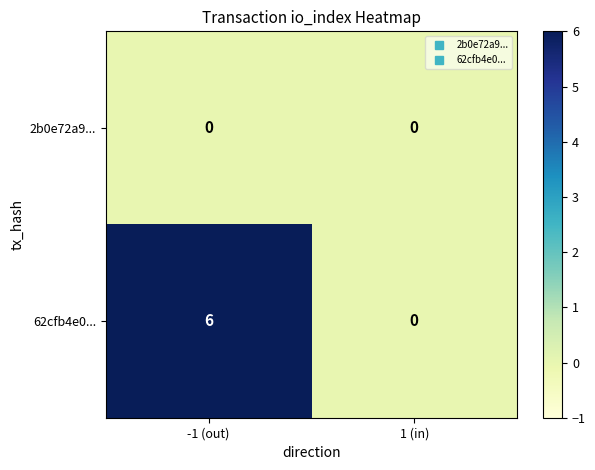

Is it true that 62cfb4e0... equals 6 at -1 (out)?

True